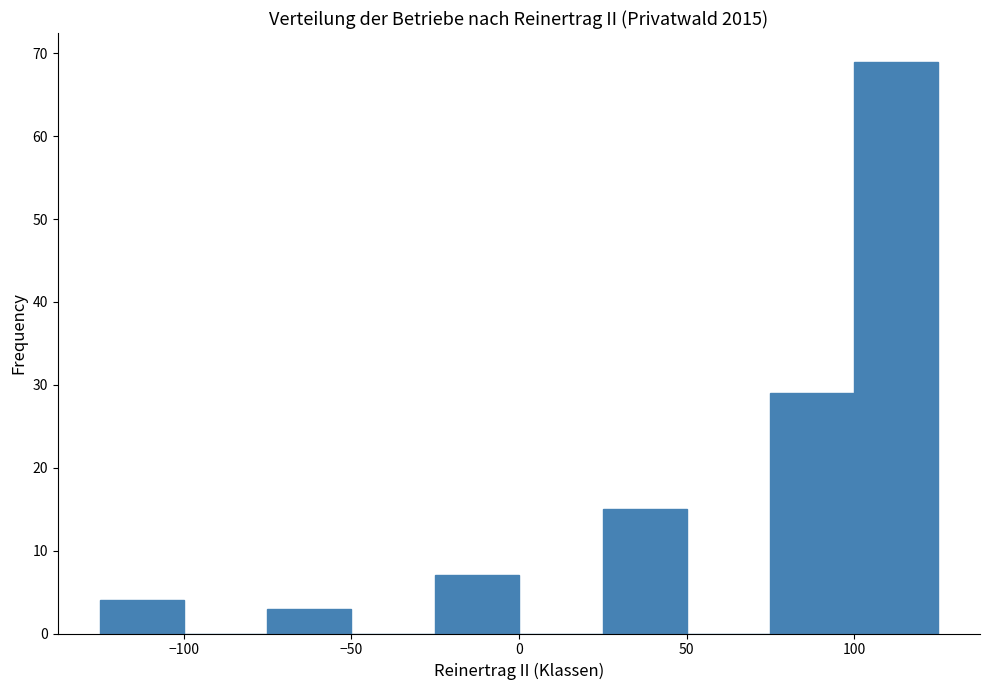

Reading left to right, transcribe this chart: for each bar, give the range it covers on the x-axis and its height. The values are not printed on the chart, so give them approximately, as read against the axis.

-125 to -100: 4
-100 to -75: 0
-75 to -50: 3
-50 to -25: 0
-25 to 0: 7
0 to 25: 0
25 to 50: 15
50 to 75: 0
75 to 100: 29
100 to 125: 69